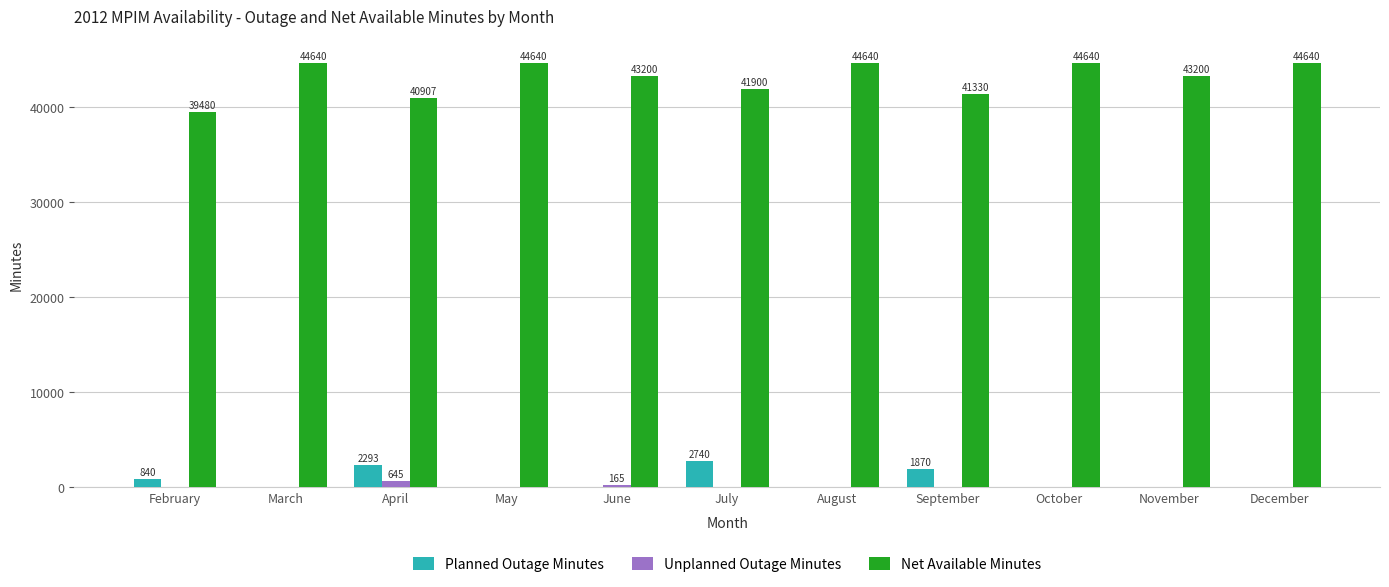

Where does the Net Available Minutes series first go above 43200?

March